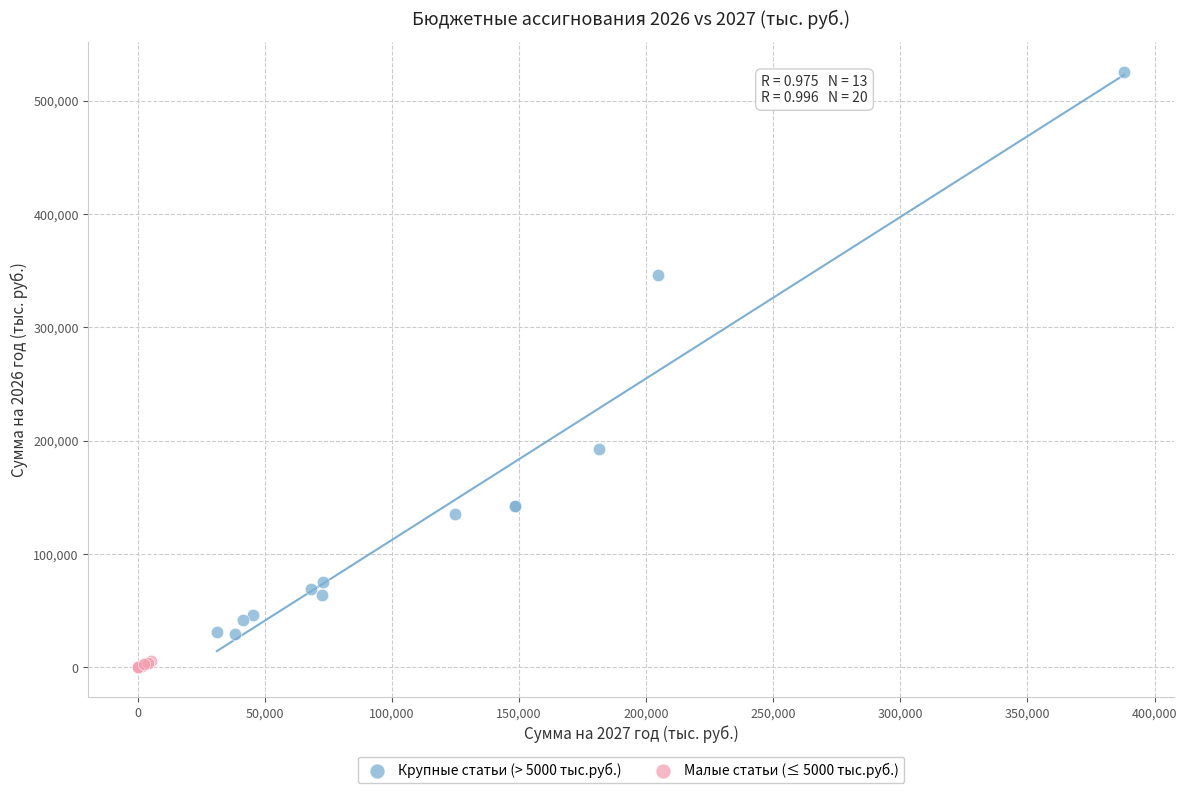

What are all the series names shown in the legend?

Крупные статьи (> 5000 тыс.руб.), Малые статьи (≤ 5000 тыс.руб.)